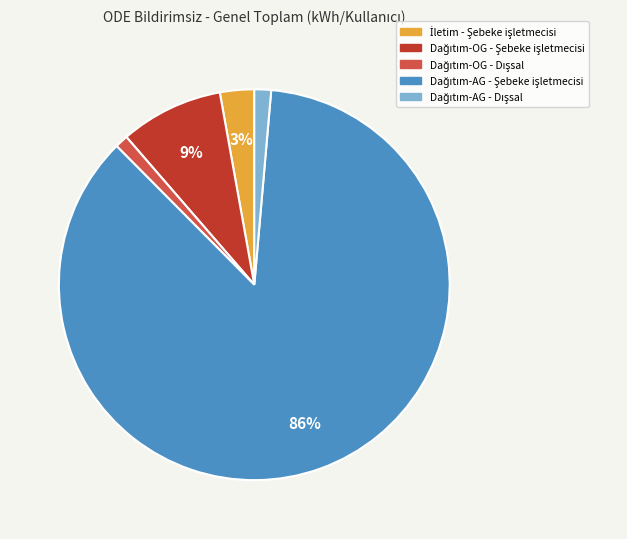

To the nearest percent, what is the difference between the largest and smallest slice percentages?

85%